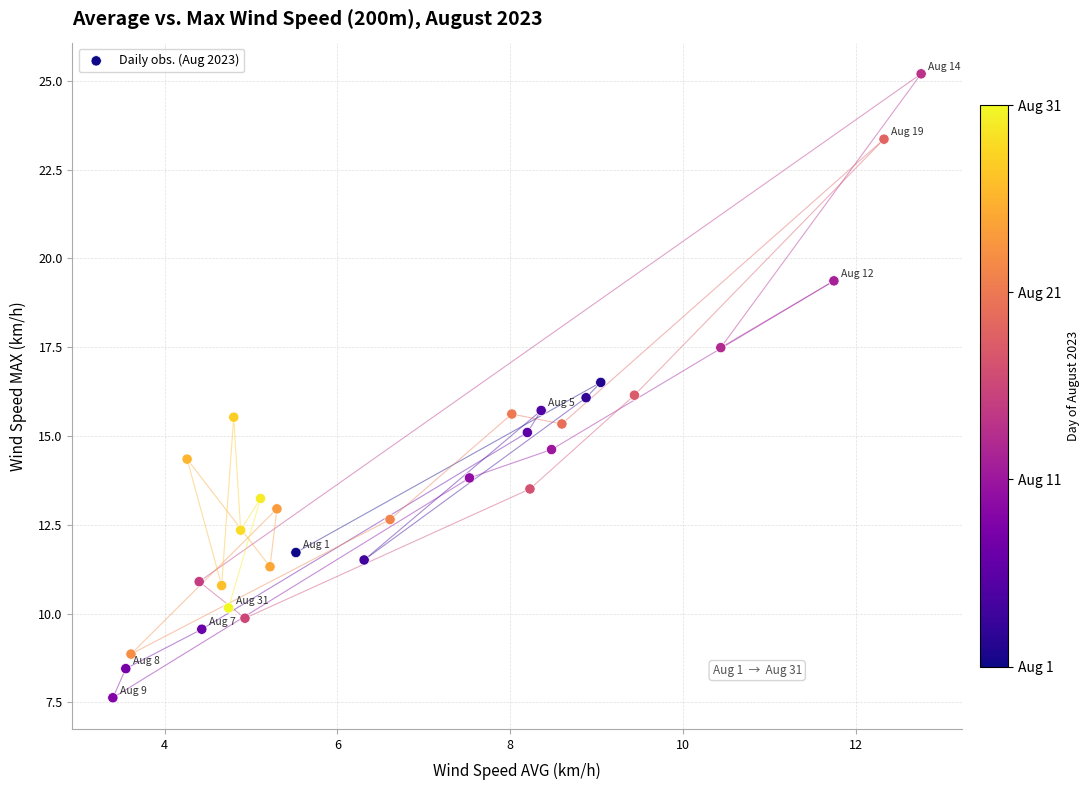

What is the range of X values (max minus min)?

9.4